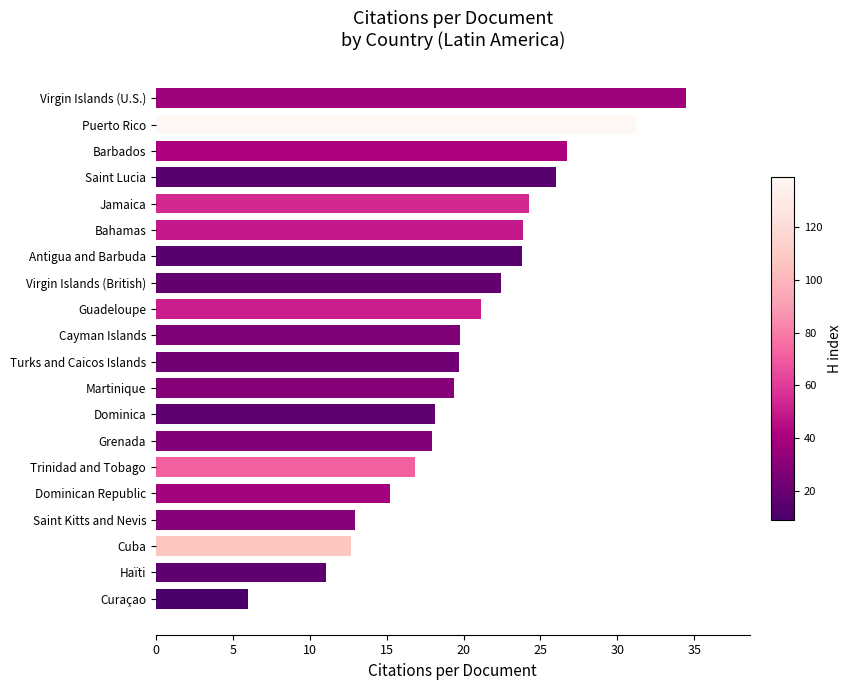

What is the change in value from Haïti to Trinidad and Tobago?

+5.8